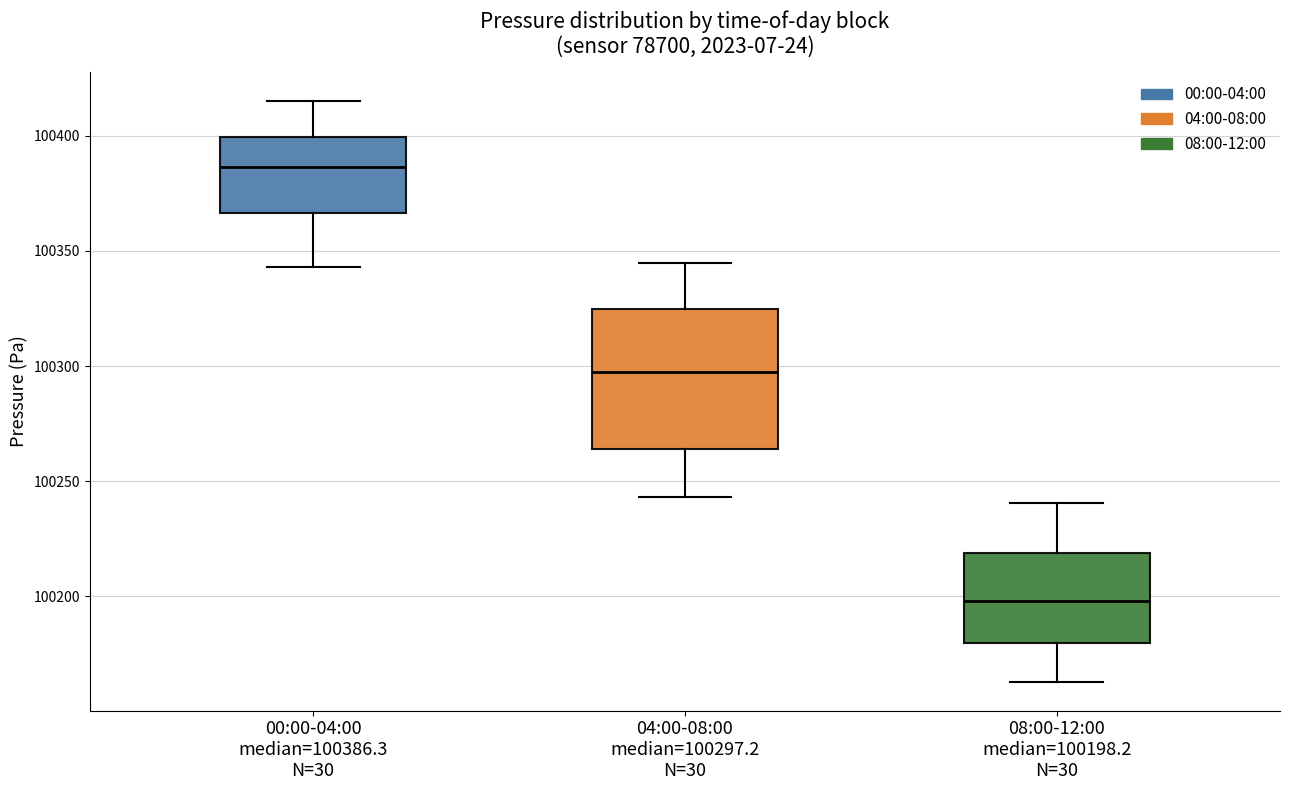

Where is the upper edge of the box for 08:00-12:00 median=100198.2 N=30 on the y-axis? The values are not printed on the chart, so give them approximately, as read against the axis.

100220